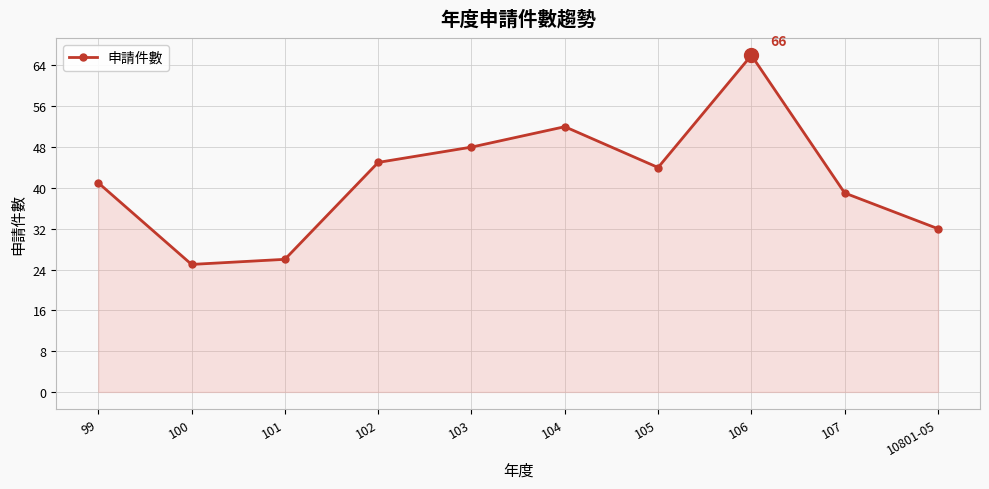

What is the label of the 6th point from the right?

103